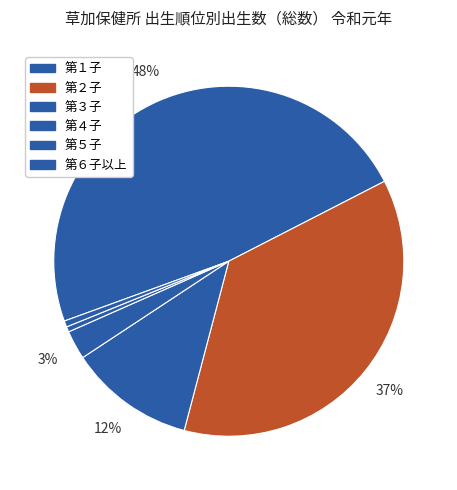

Which slice is the smallest?

第５子